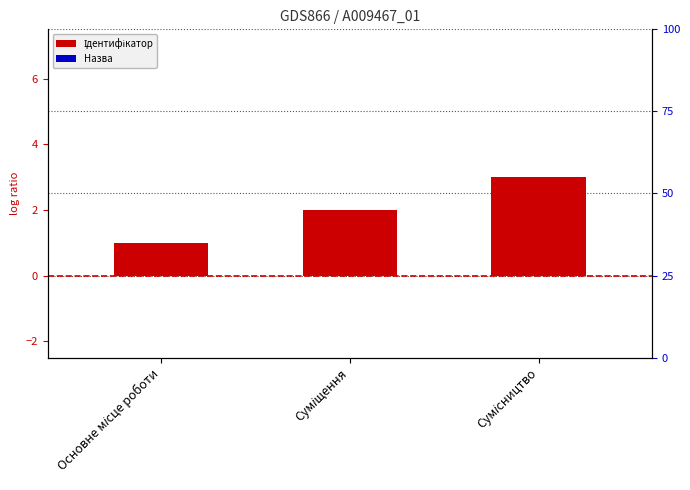

Which label corresponds to the smallest value in the chart?

Основне місце роботи